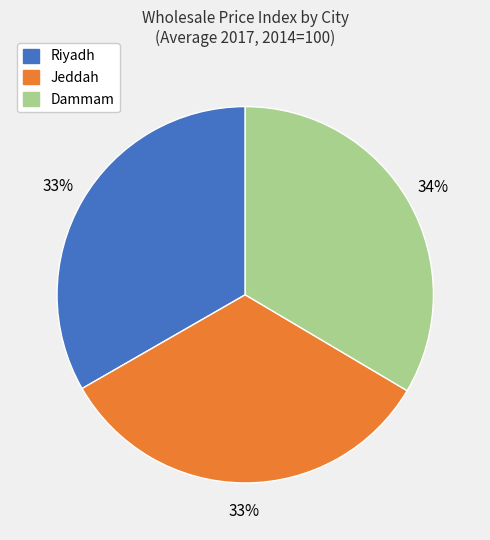

What is the ratio of the value at Dammam to the value at Jeddah?

1.0